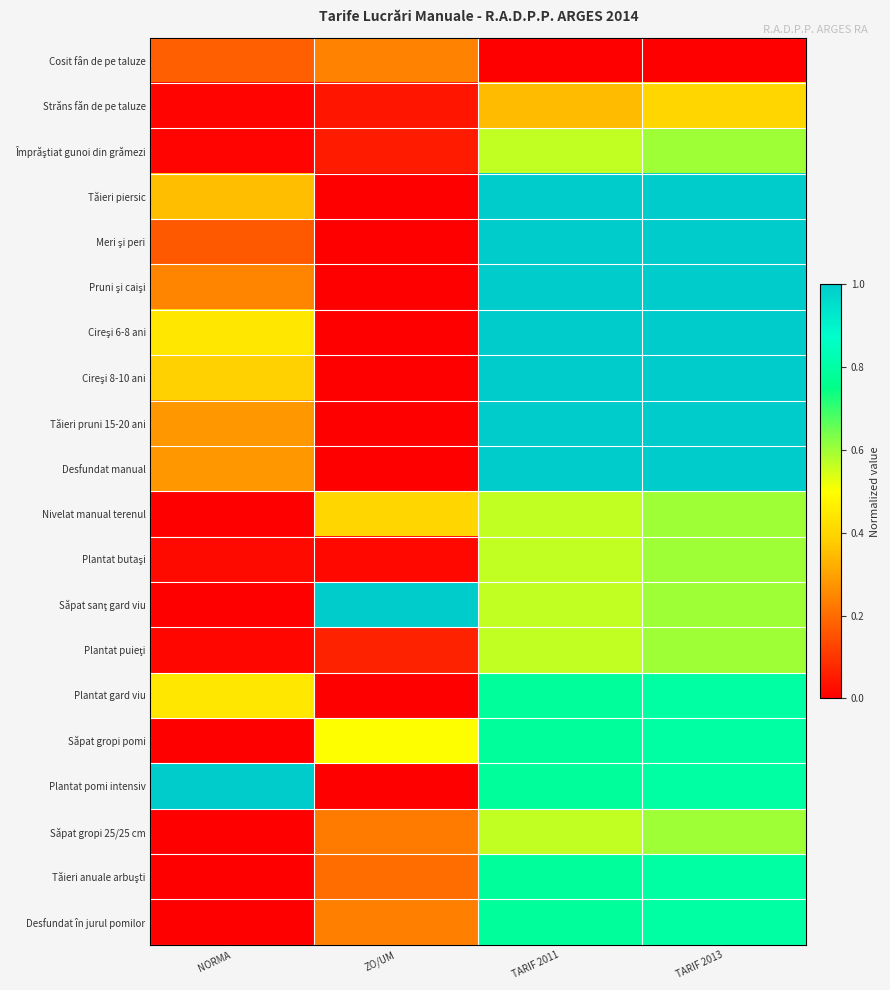

Which category has the lowest value across all series?

TARIF 2011